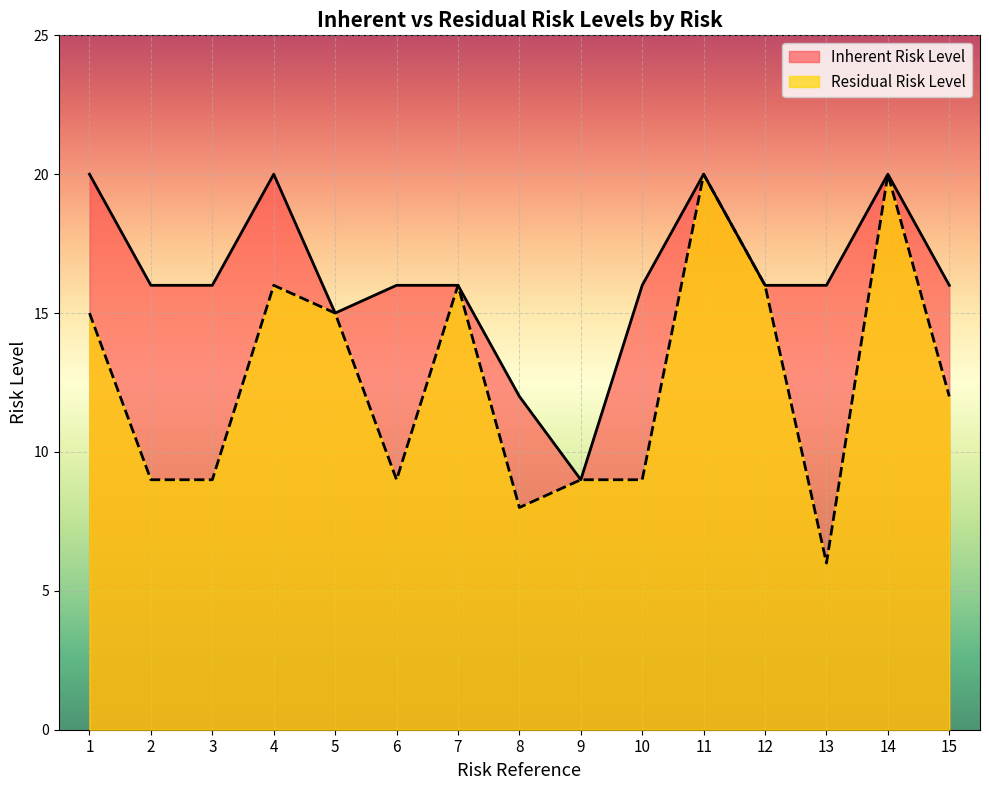

True or false: Inherent Risk Level and Residual Risk Level cross at least once.

False